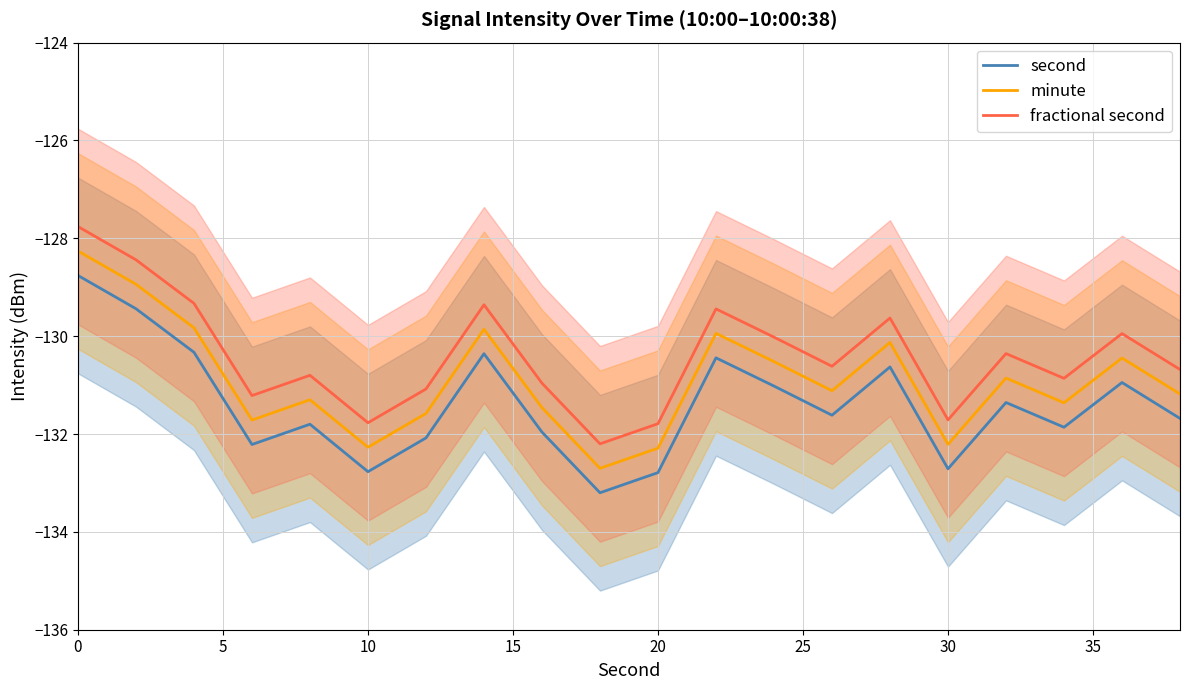

How many data points in second are above -131?

7